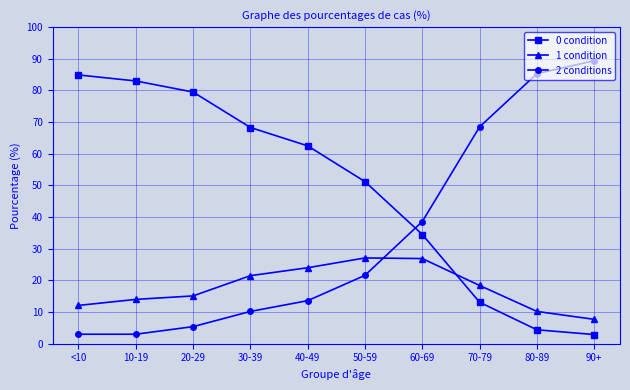

What is the difference between the maximum and minimum values in the 0 condition series?

82.0